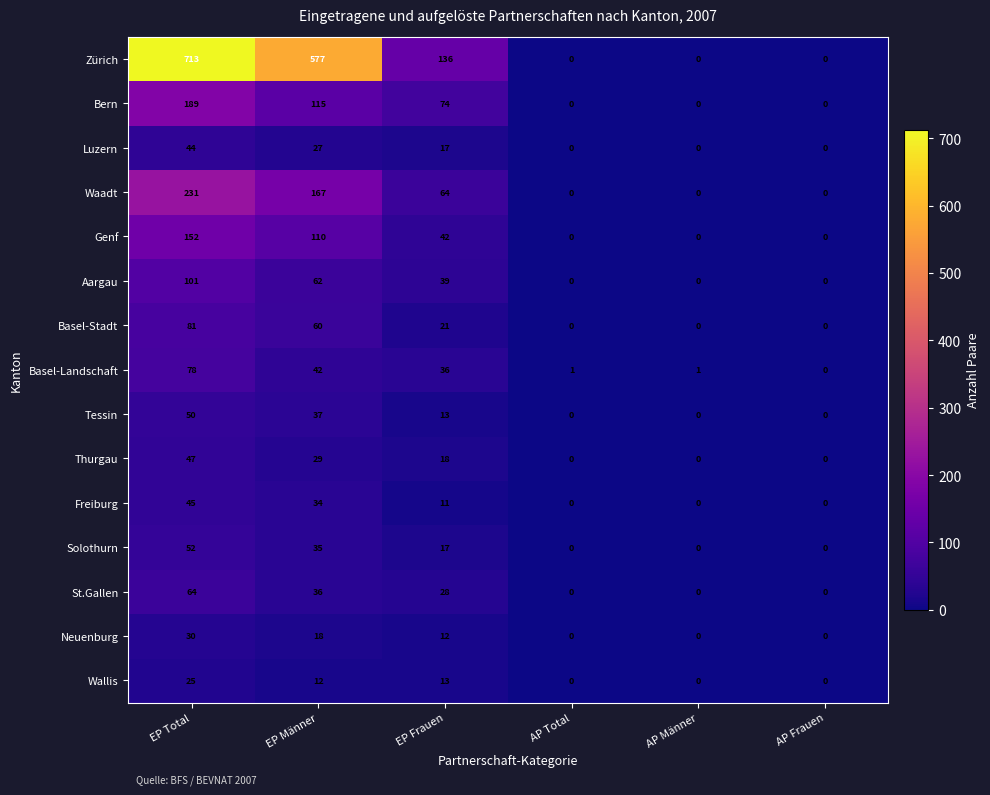

What is the total value across all series at AP Total?

1